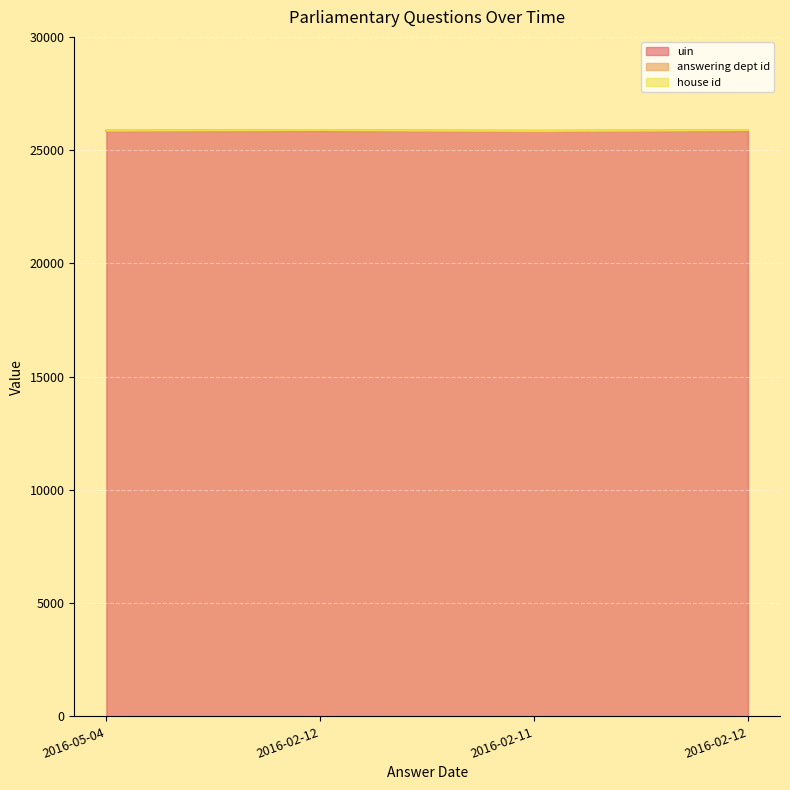

How many data points in uin are above 25849?

1